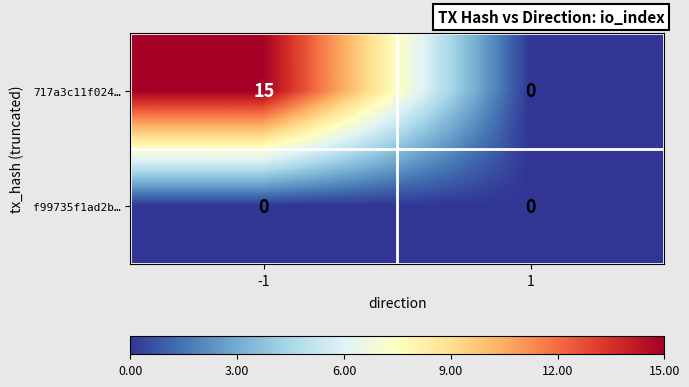

Which series has the widest spread of values?

717a3c11f024…